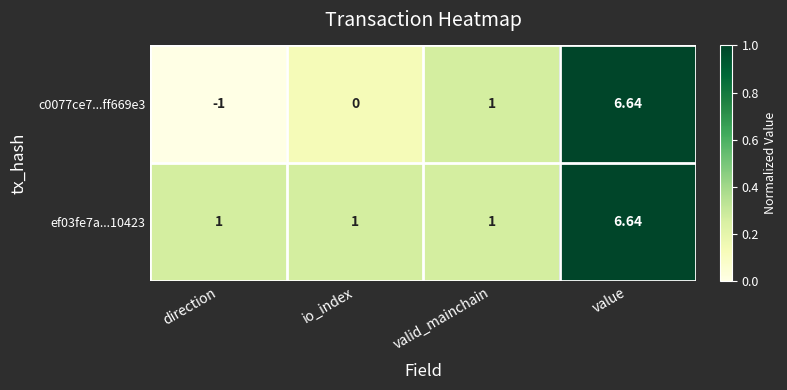

List the labels in order of c0077ce7...ff669e3 value, largest first.

value, valid_mainchain, io_index, direction